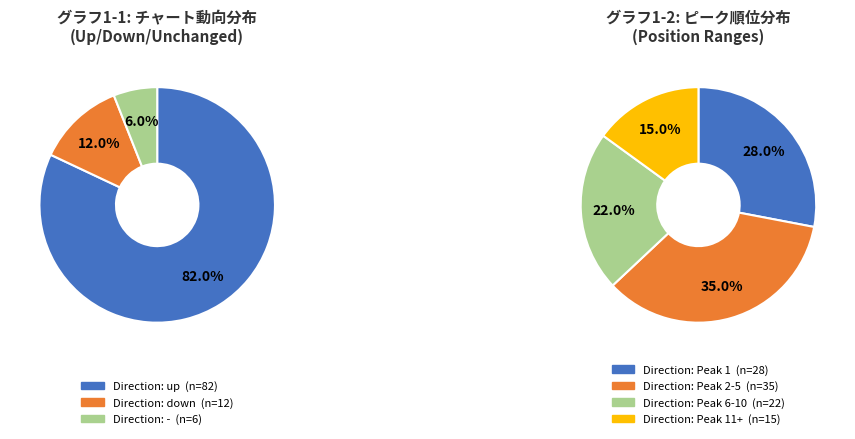

How many slices are in this pie chart?

3